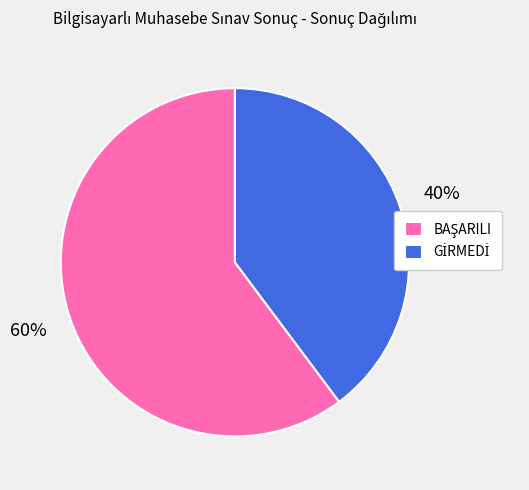

Does any single category account for the majority?

Yes